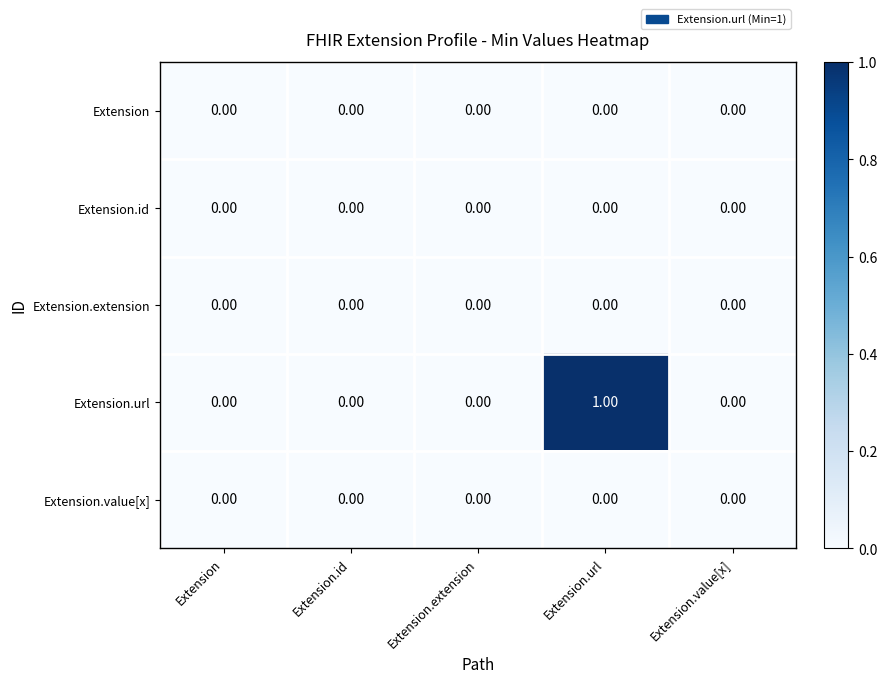

At which category is the sum across all series the highest?

Extension.url